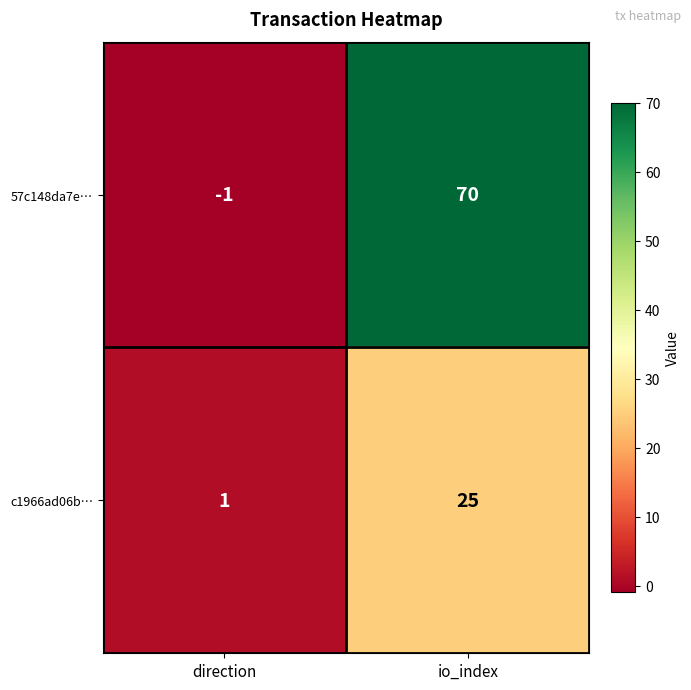

List the series in order of their overall mean, highest first.

57c148da7e…, c1966ad06b…